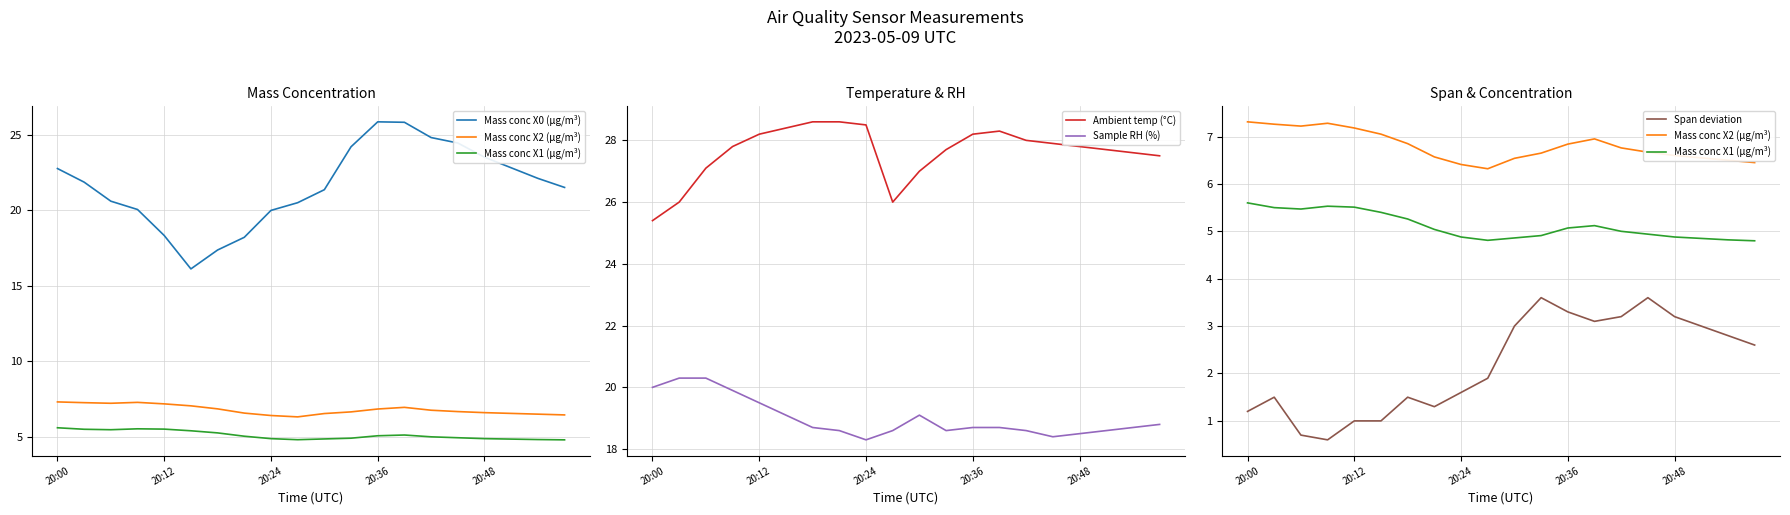

What are all the series names shown in the legend?

Mass conc X0 (μg/m³), Mass conc X2 (μg/m³), Mass conc X1 (μg/m³), Ambient temp (°C), Sample RH (%), Span deviation